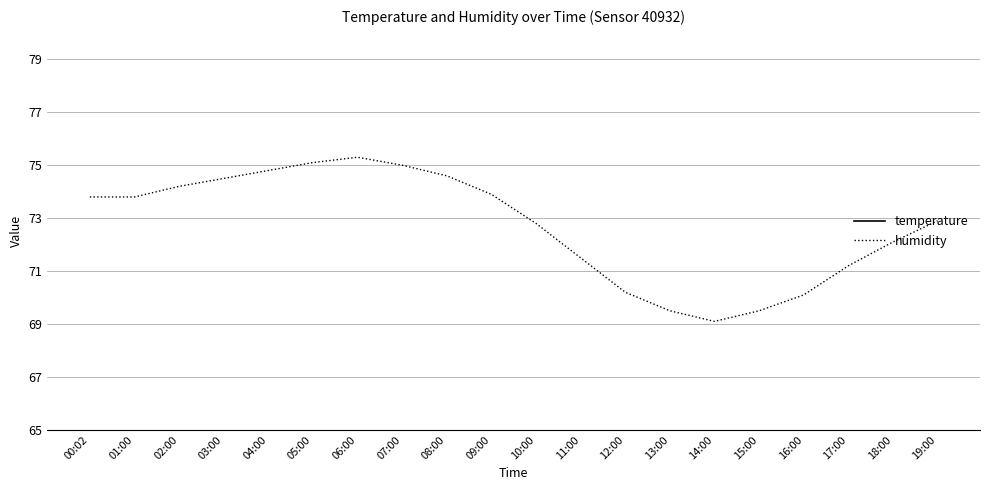

What value does the temperature series have at 08:00?

24.5